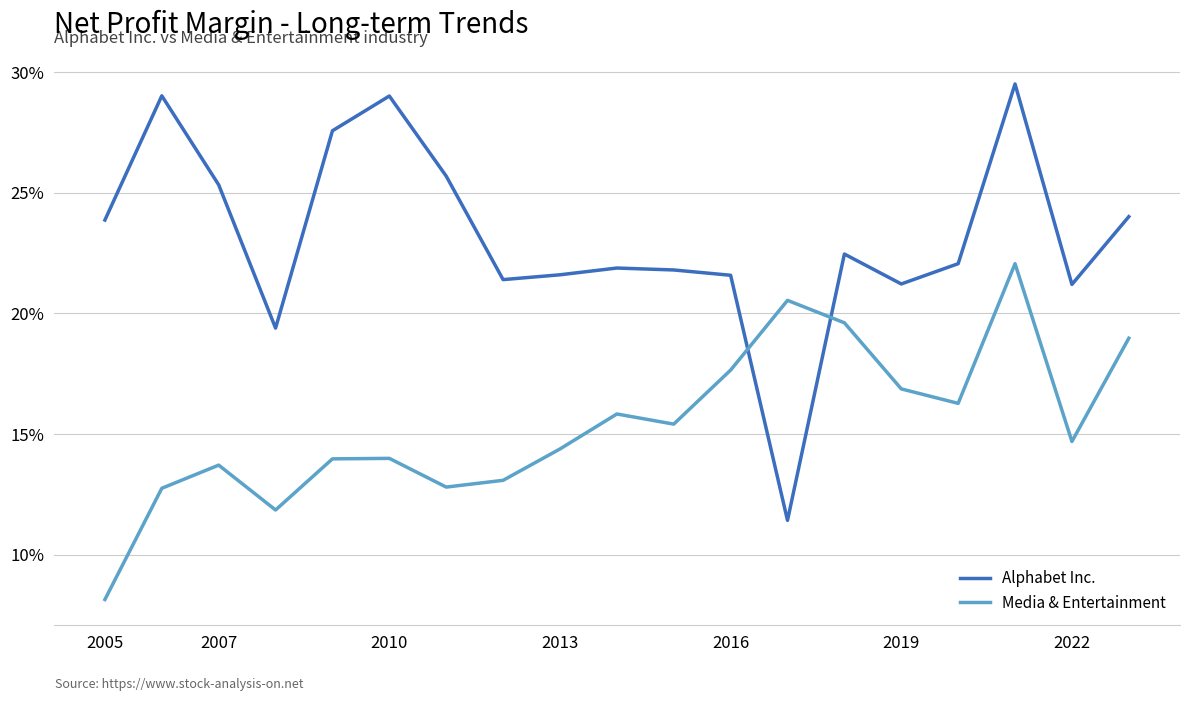

What are all the series names shown in the legend?

Alphabet Inc., Media & Entertainment